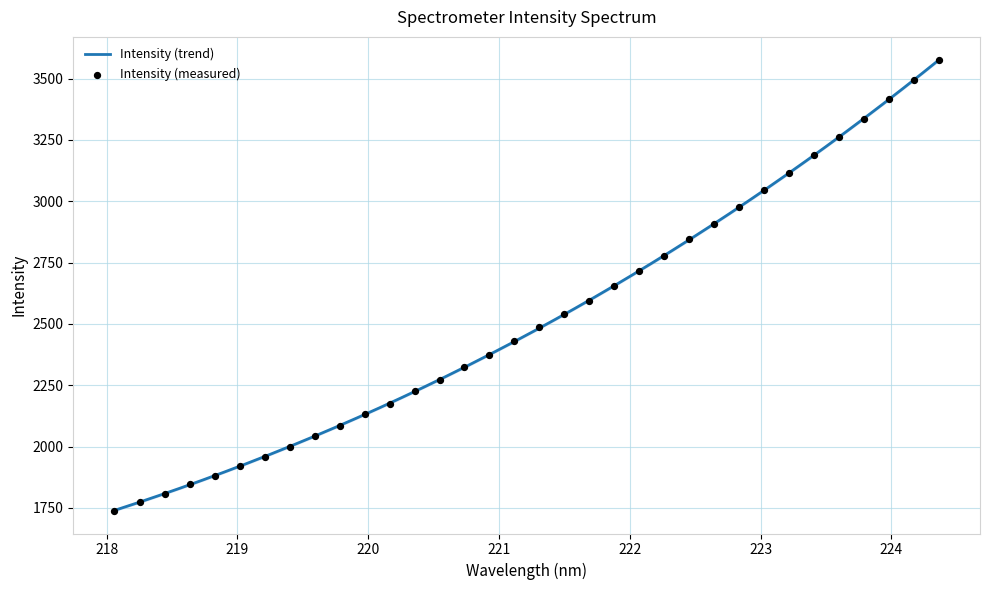

What is the change in value from 220.3533 to 222.0721?

+491.6